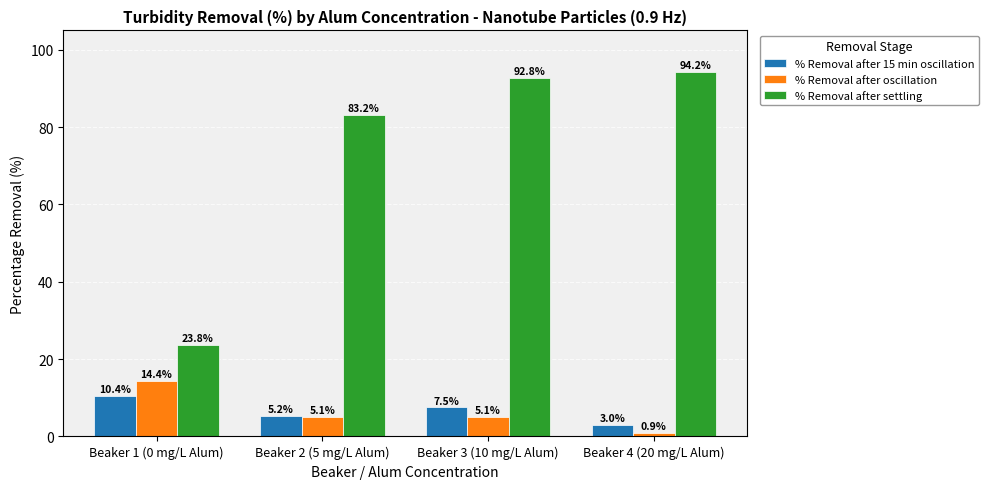

What is the label of the 4th bar from the left?

Beaker 4 (20 mg/L Alum)